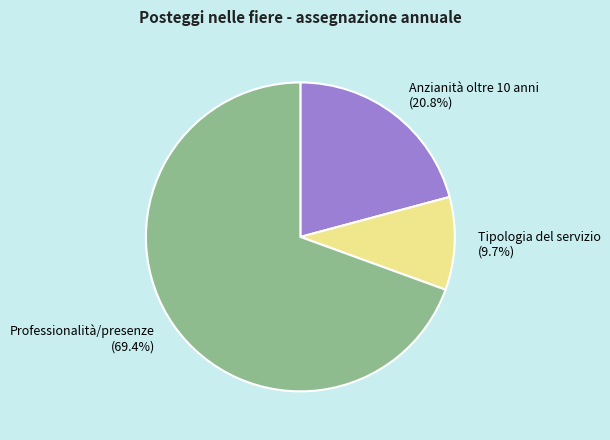

Which slice is the smallest?

Tipologia del servizio (9.7%)